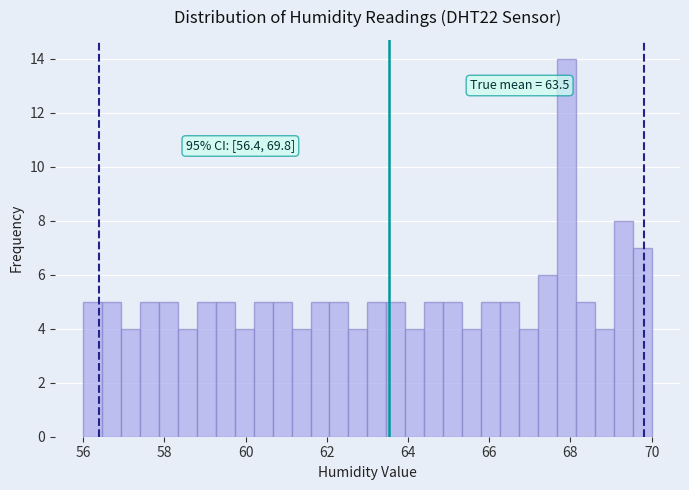

Around what value on the x-axis is the tallest bar? Give the approximate position of its centre, as read against the axis.

68.0